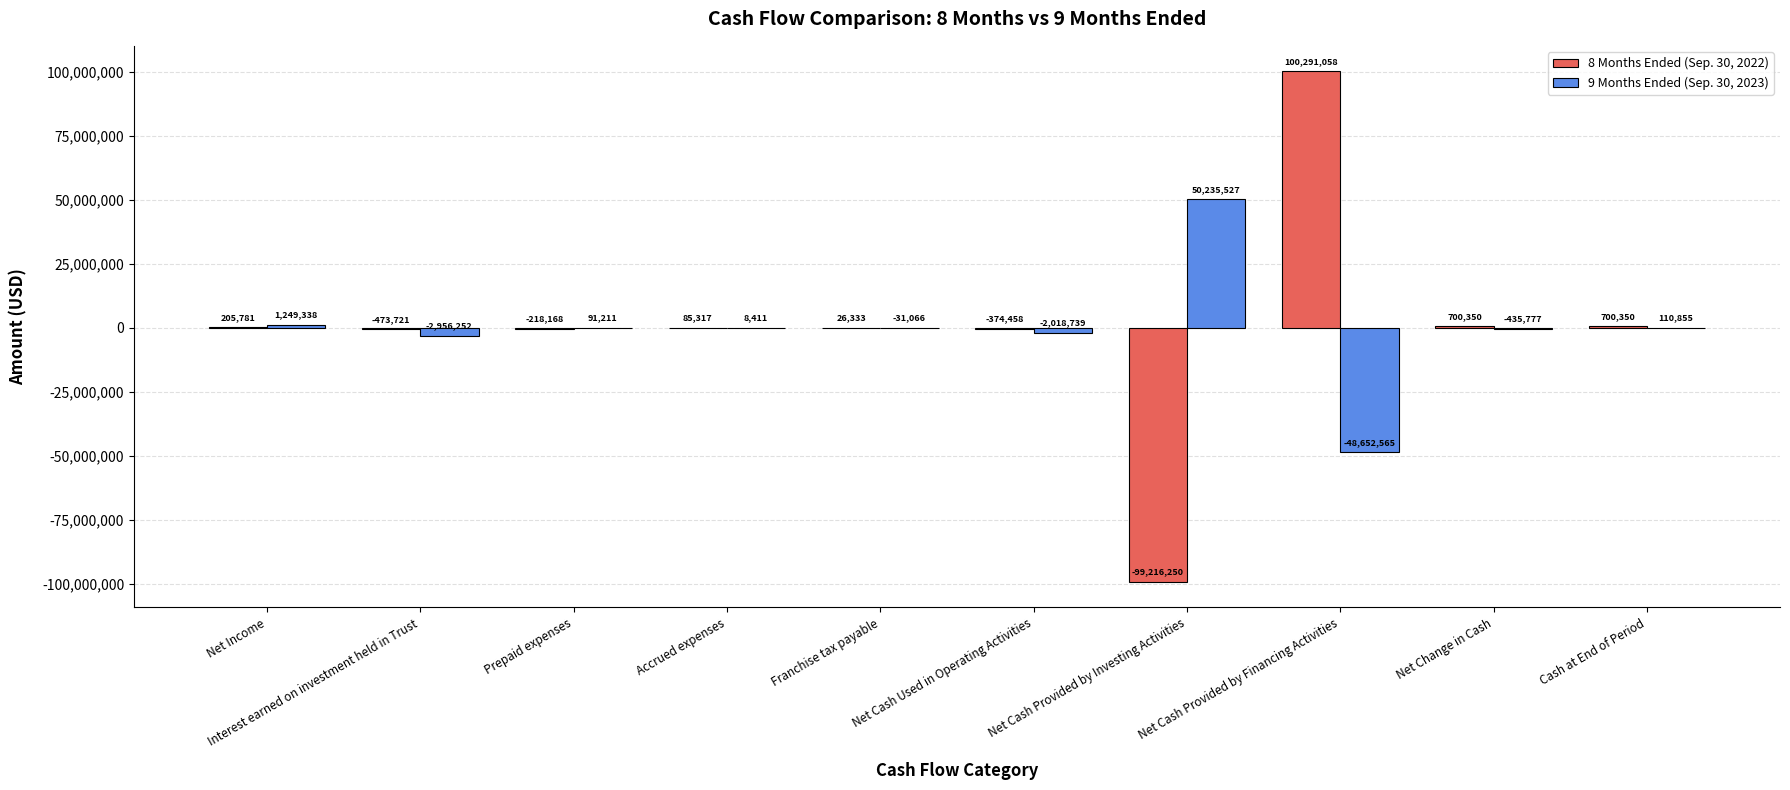

True or false: 8 Months Ended (Sep. 30, 2022) has a value of 100291058 at Net Cash Provided by Financing Activities.

True